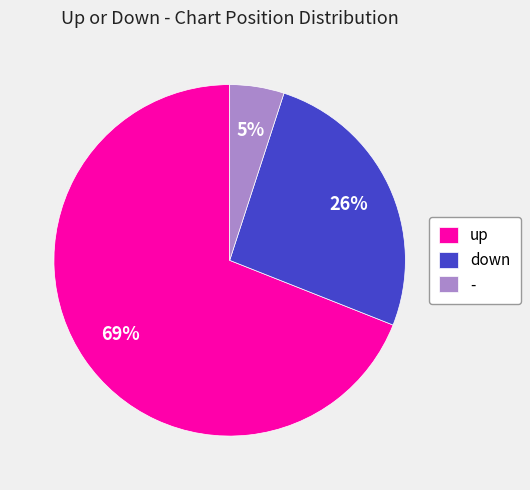

What percentage is the - slice, to the nearest percent?

5%